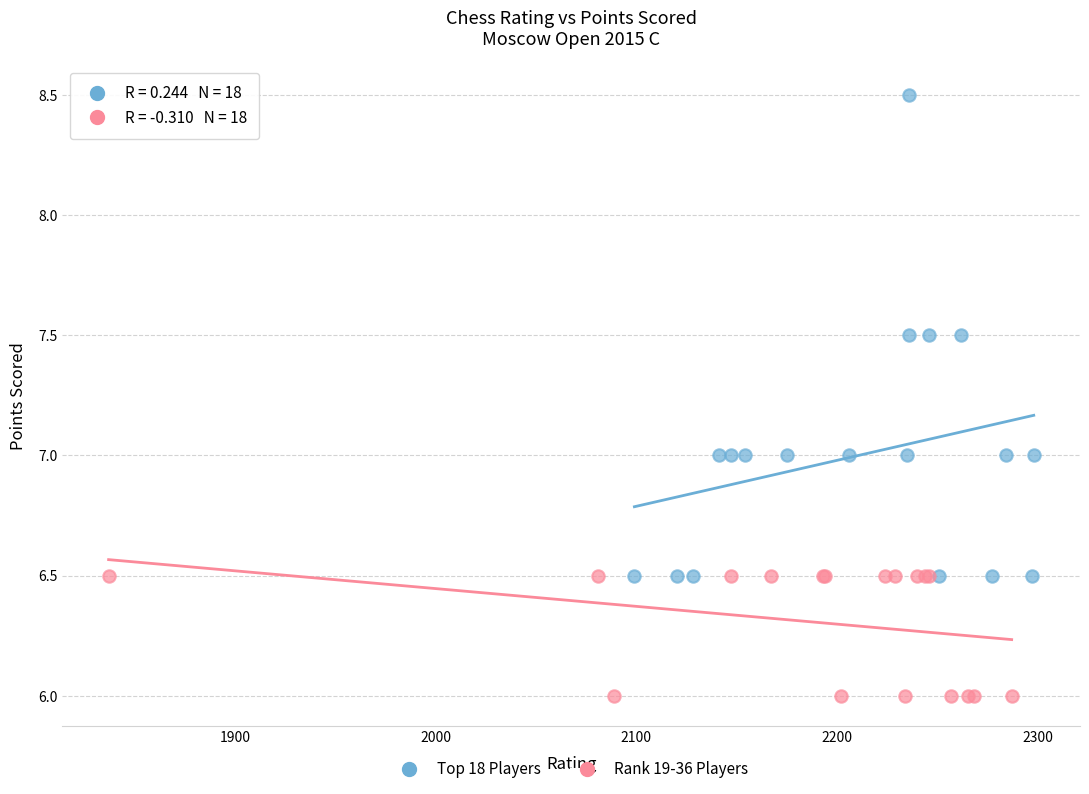

Which series has the largest Y range (max minus min)?

Top 18 Players